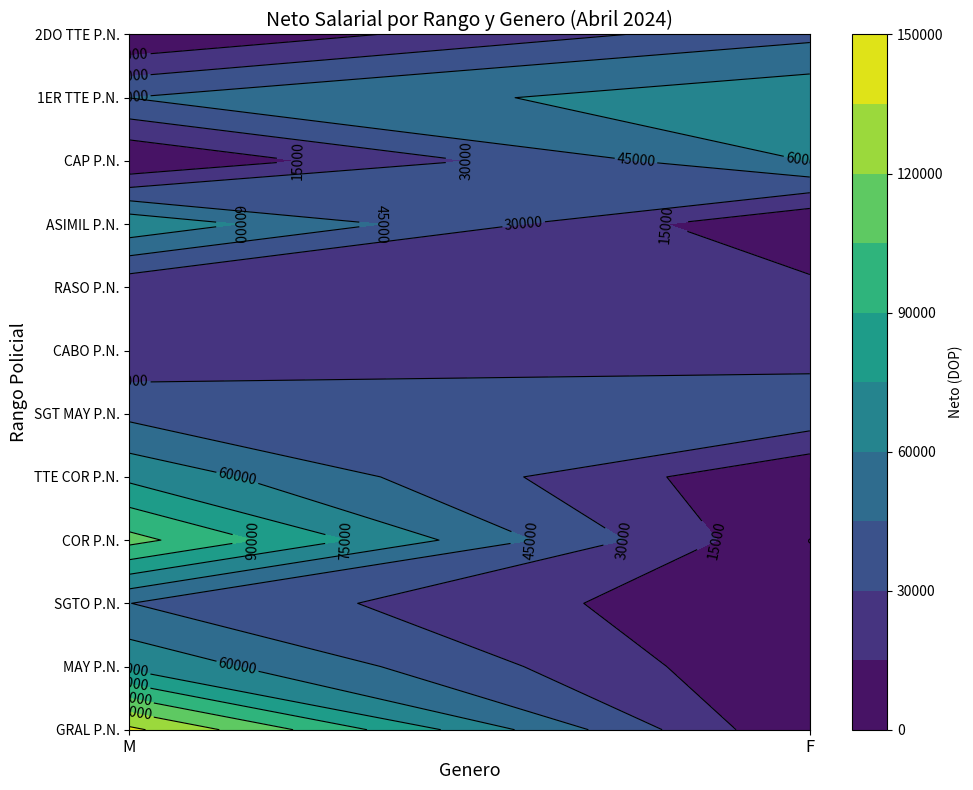

Is it true that GRAL P.N. equals 67292.5 at M?

False